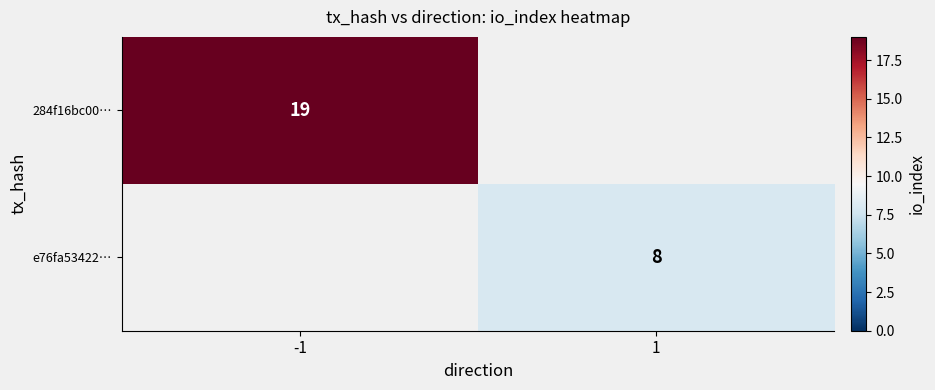

The value of e76fa53422… at 1 is 8. True or false?

True